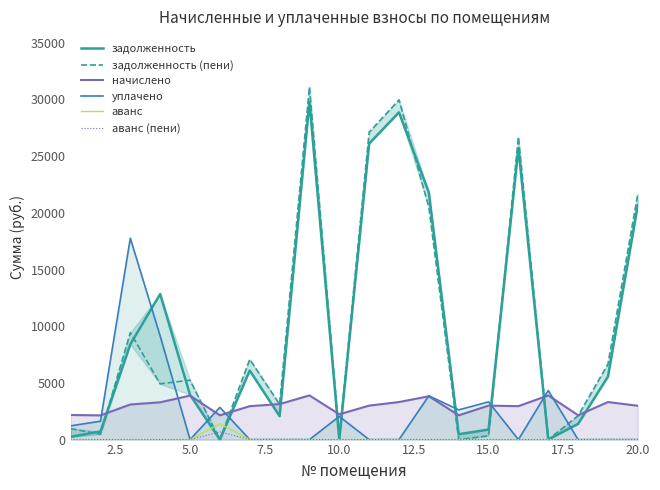

What is the difference between the maximum and minimum values in the задолженность series?

29798.0